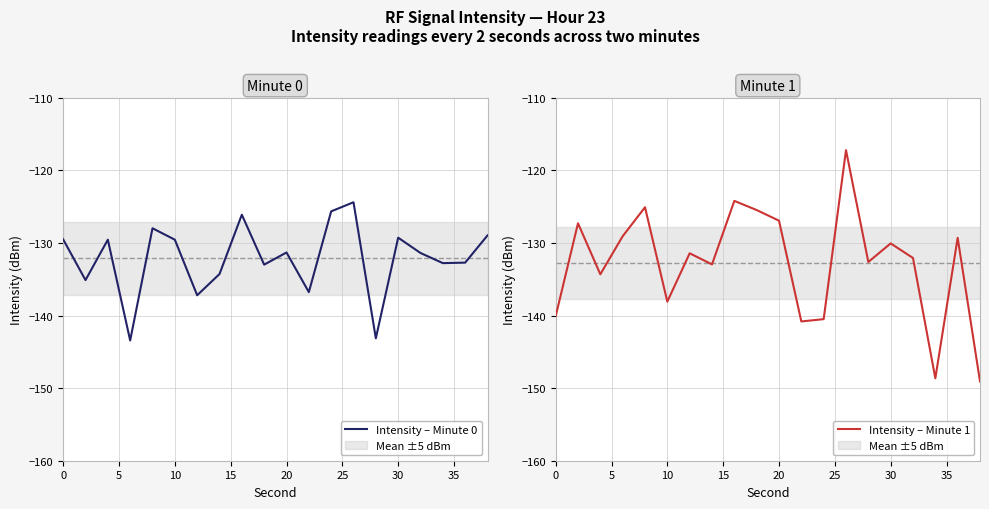

What is the value of the Intensity – Minute 1 point at the 15th from the left?

-132.6